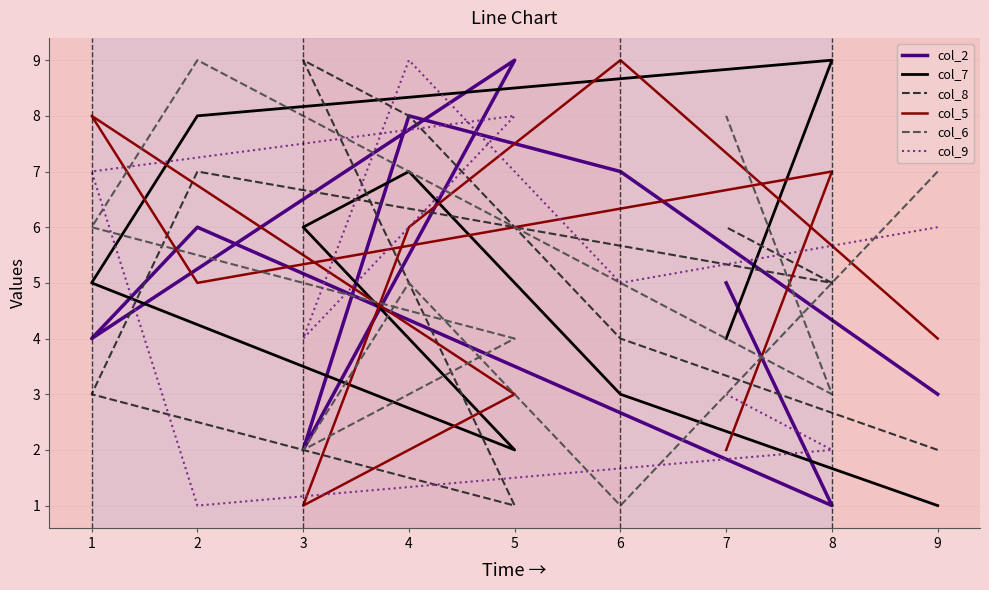

The col_8 series shows 3 at 4. True or false?

False